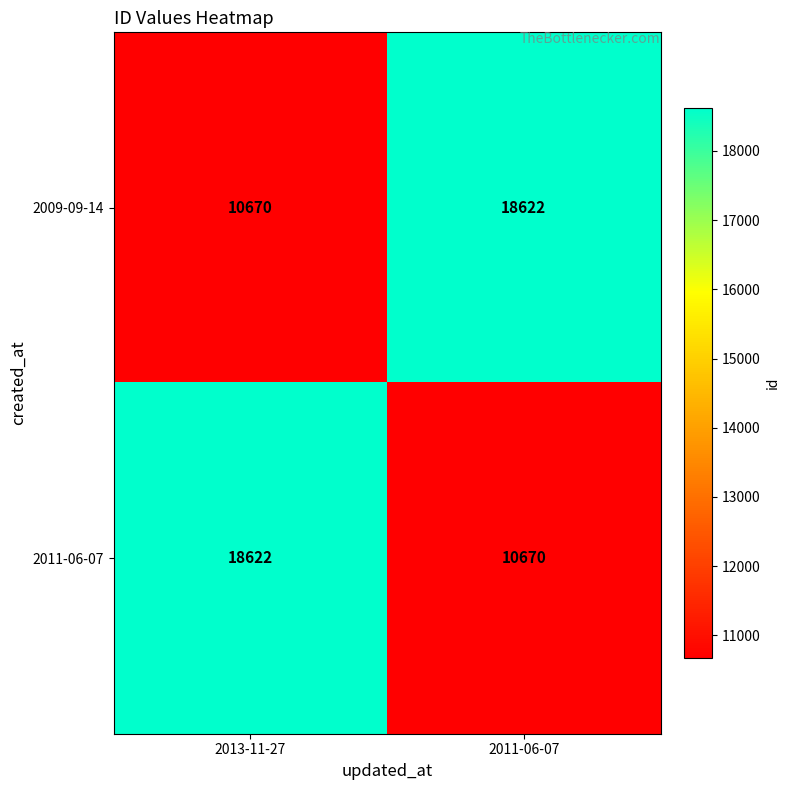

What is the sum of the 2009-09-14 values at 2011-06-07 and 2013-11-27?

29292